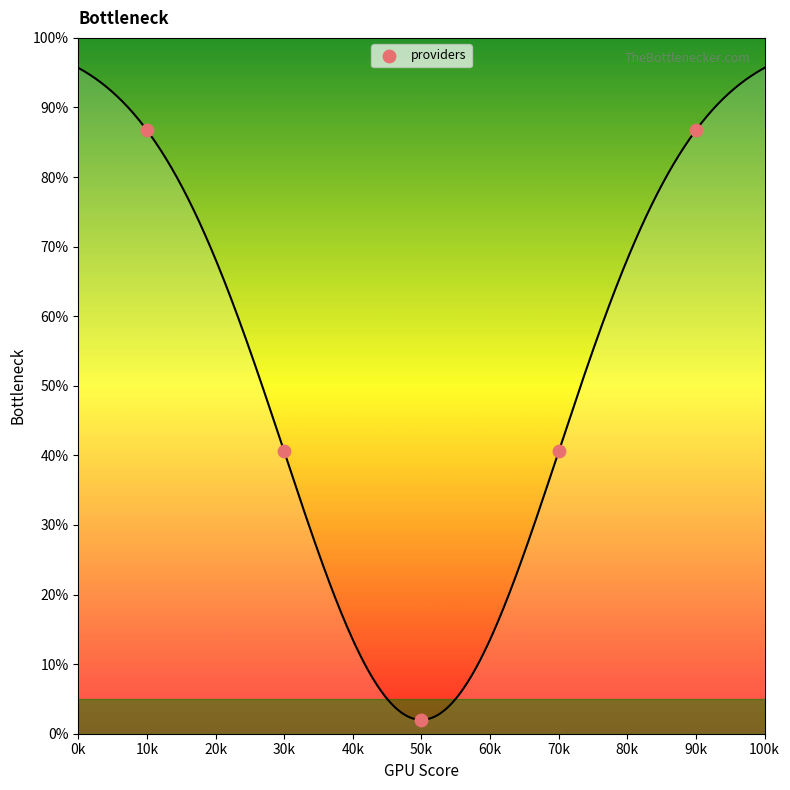

What is the average X value?

50000.0